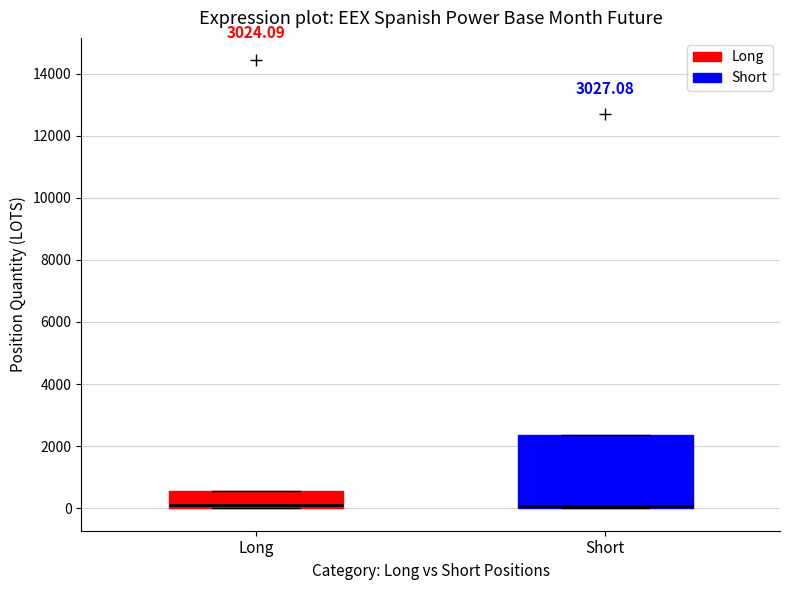

Where is the upper edge of the box for Long on the y-axis? The values are not printed on the chart, so give them approximately, as read against the axis.

600